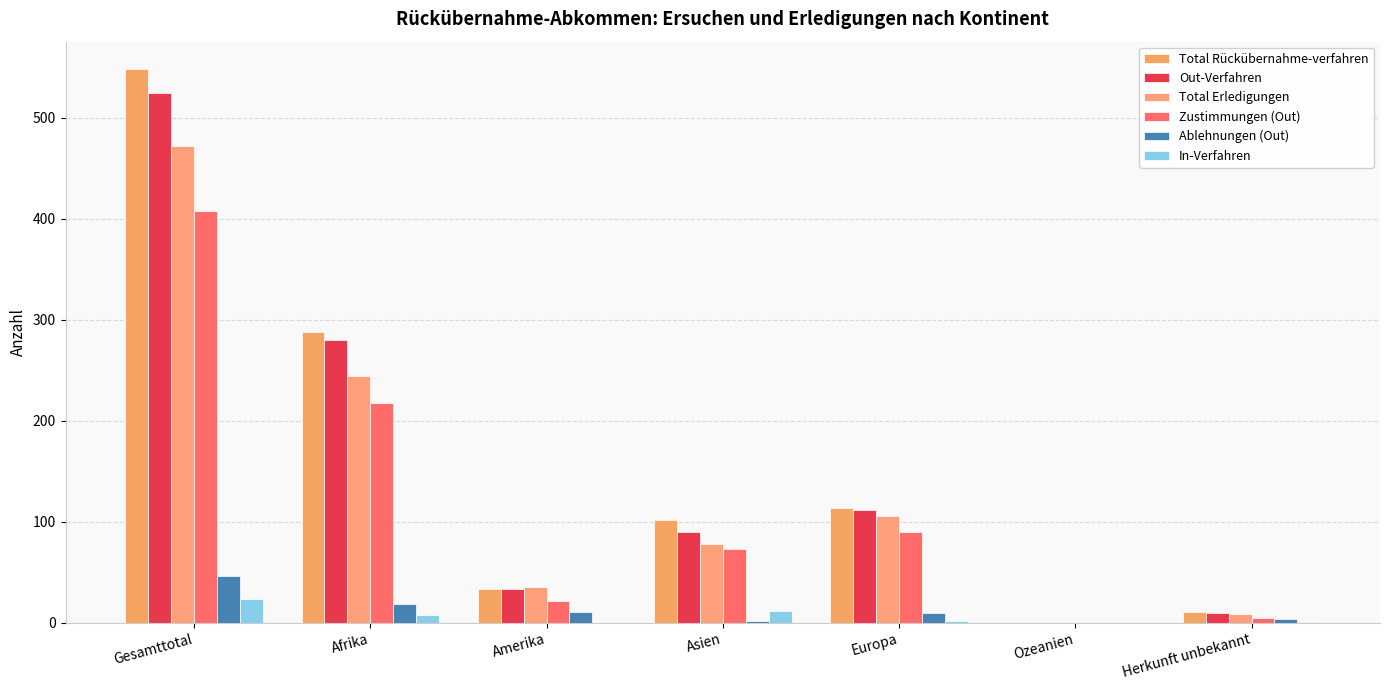

What are all the series names shown in the legend?

Total Rückübernahme-verfahren, Out-Verfahren, Total Erledigungen, Zustimmungen (Out), Ablehnungen (Out), In-Verfahren